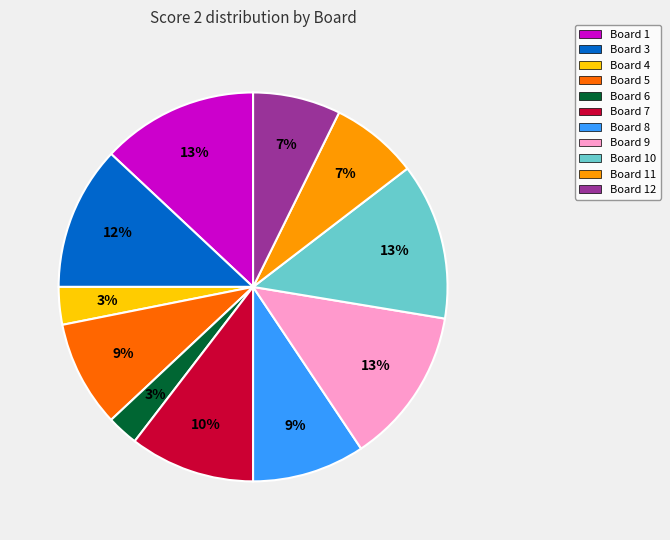

Is there any slice that represents more than half of the pie?

No